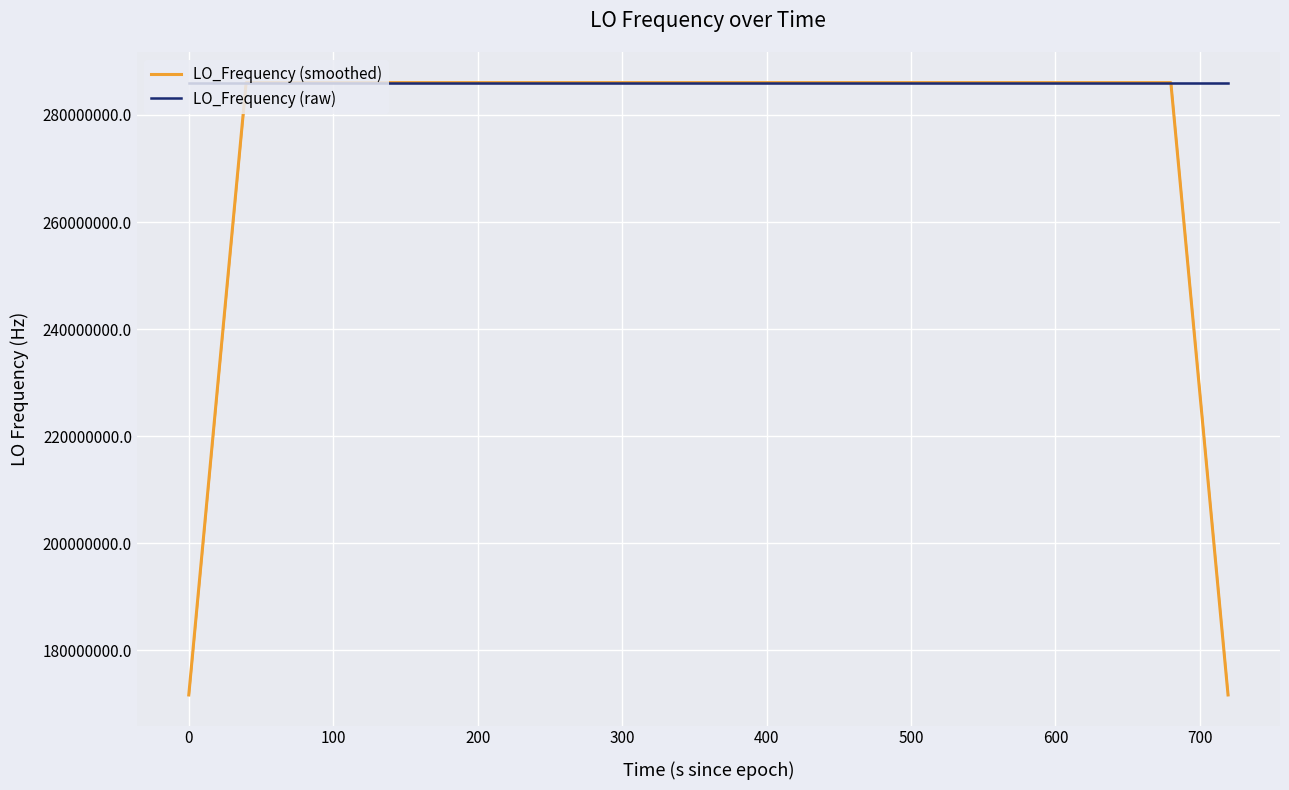

What is the lowest value of the LO_Frequency (raw) series?

286046998.5